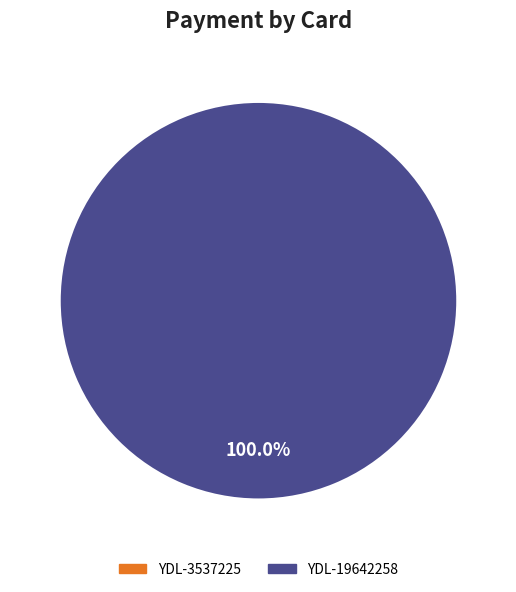

What portion of the pie excludes YDL-3537225?

100.0%